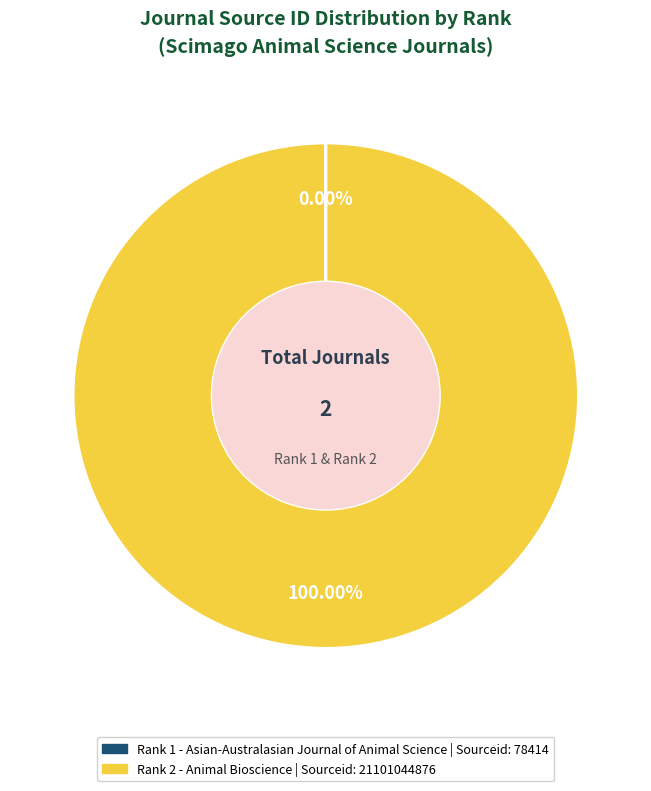

Does any single category account for the majority?

Yes